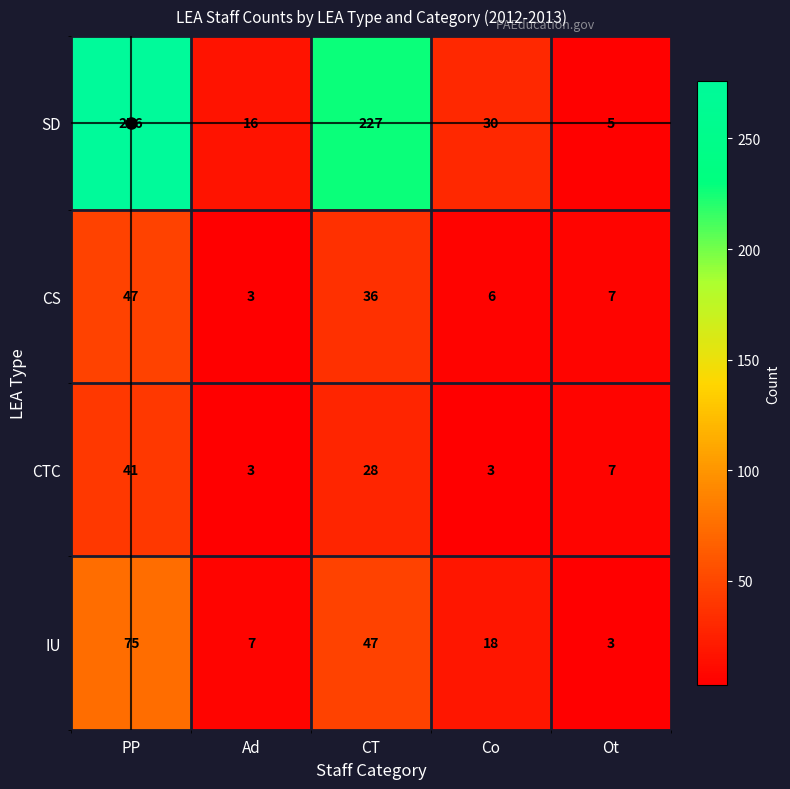

What is the difference between the CTC values at CT and PP?

13